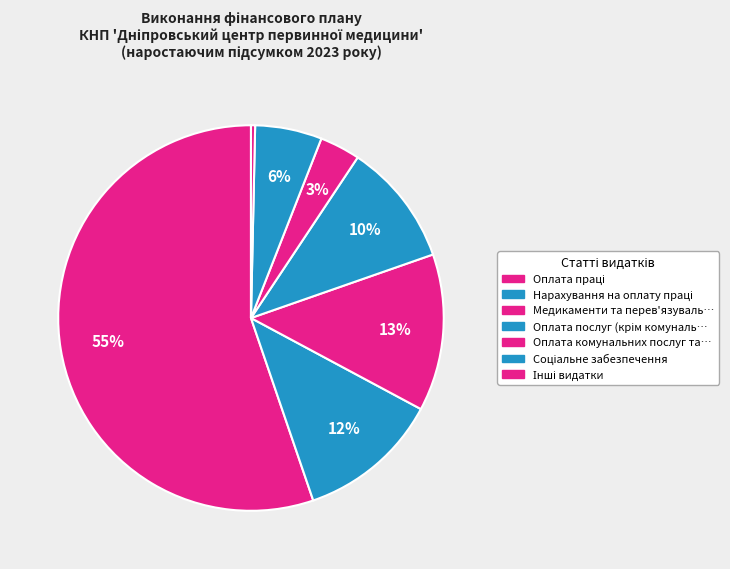

How many segments does this pie chart have?

7